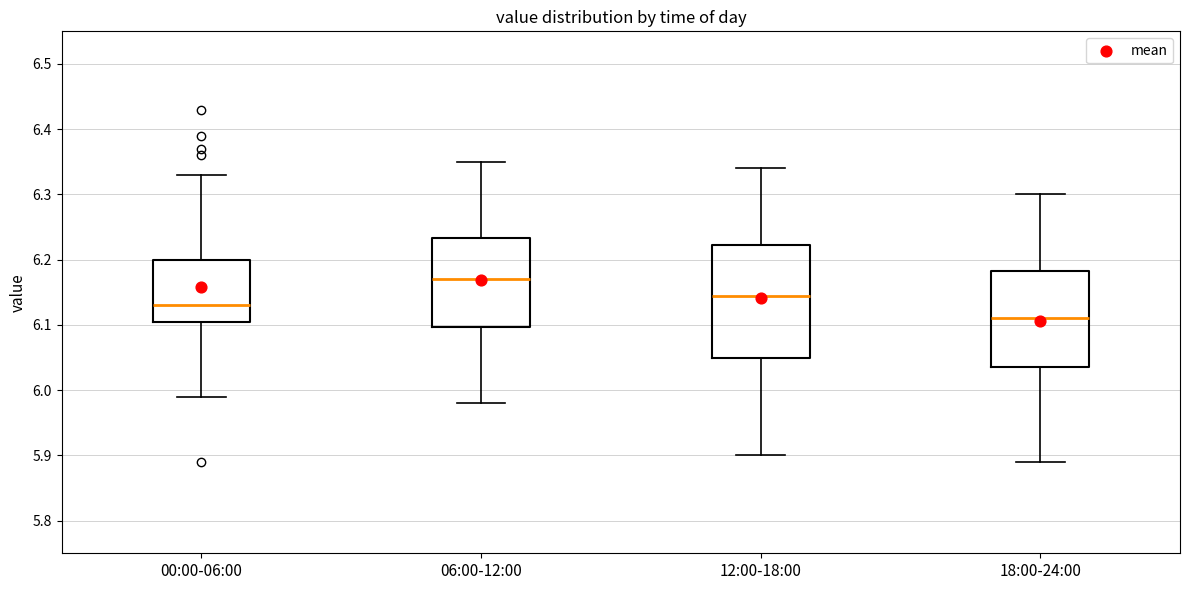

Which box has the highest median line?

06:00-12:00